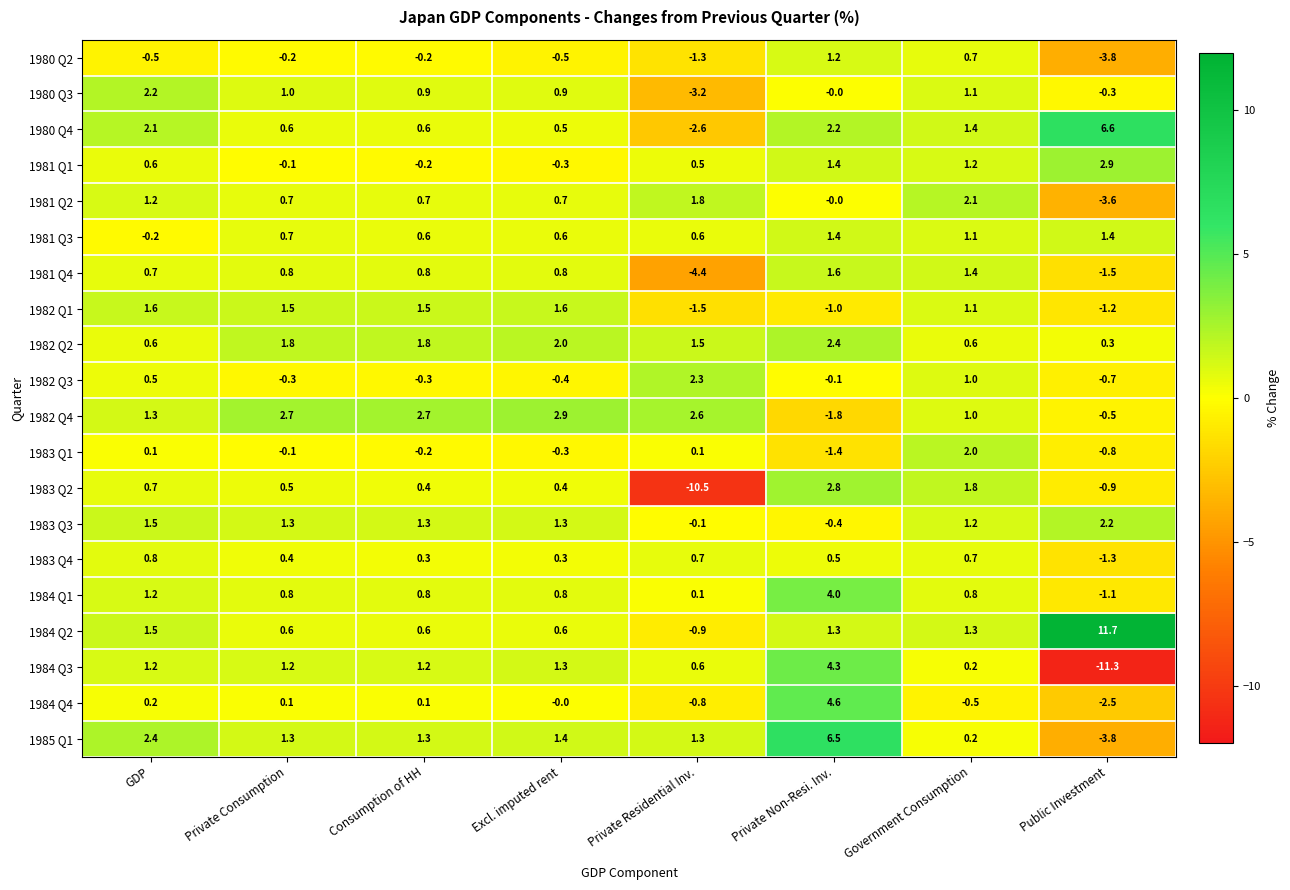

Which label corresponds to the largest value in the chart?

Public Investment